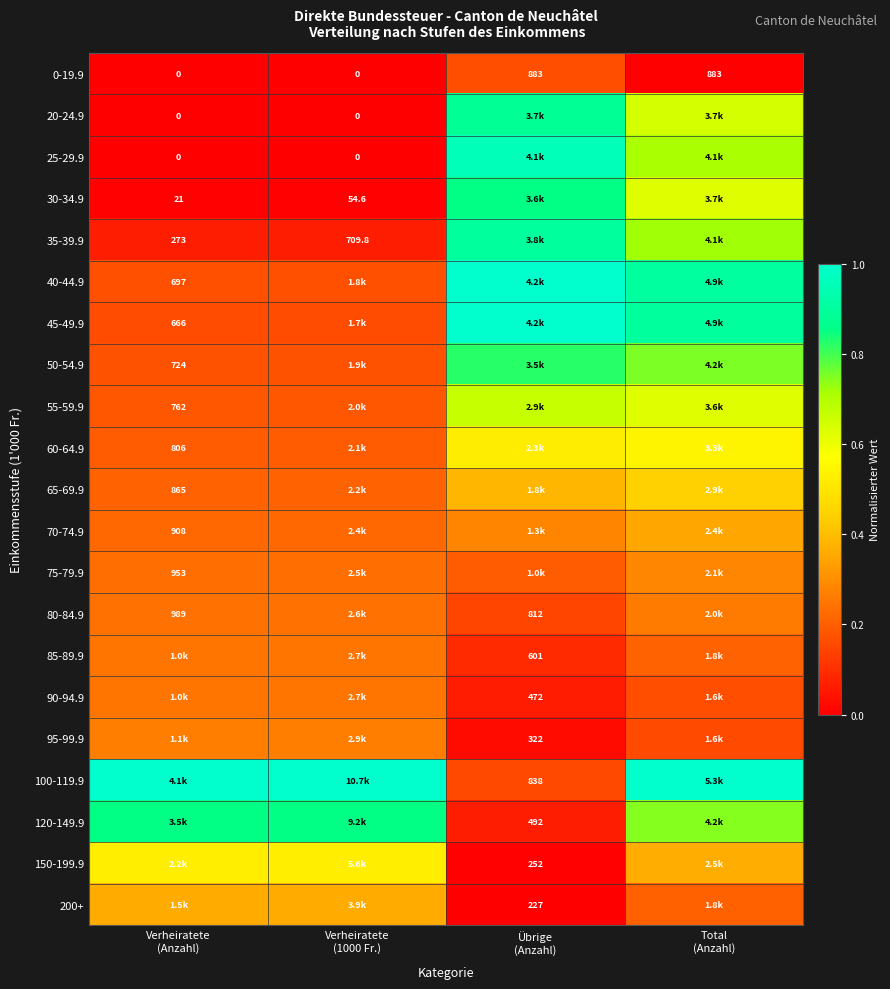

Between Verheiratete
(Anzahl) and Verheiratete
(1000 Fr.), which is larger?

Verheiratete
(Anzahl)